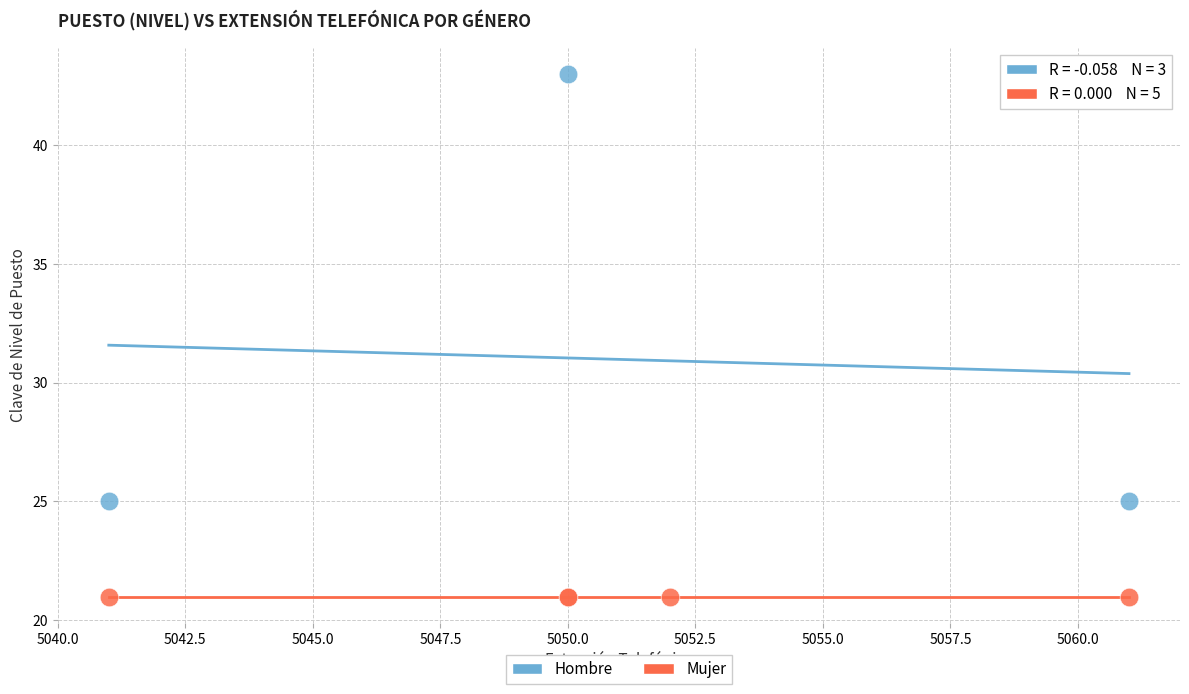

Which series contains the highest Y value?

Hombre